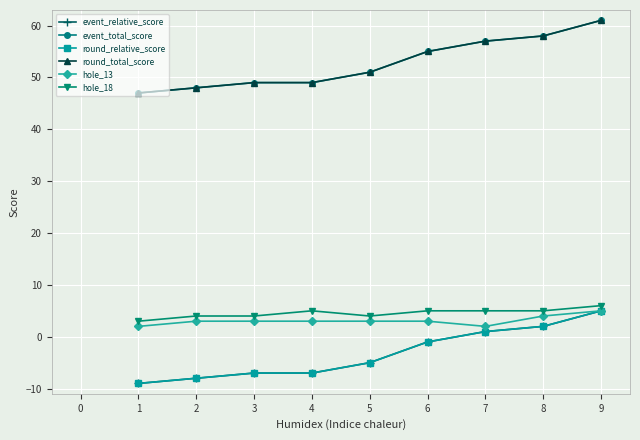

What is the value of the round_total_score point at the 3rd from the left?

49